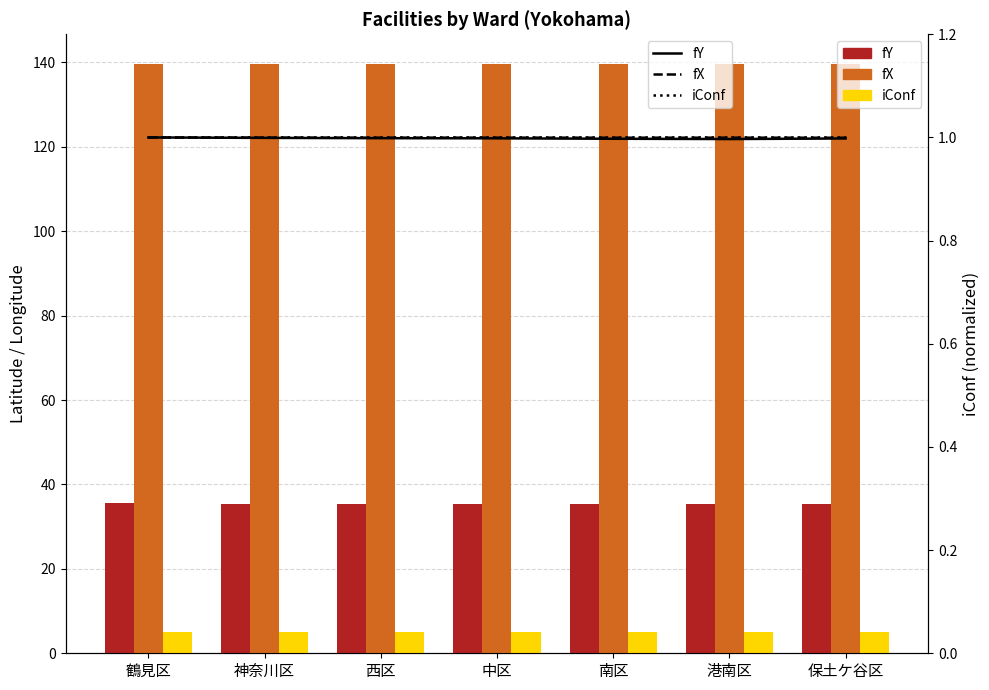

What is the sum of all iConf values?

7.0